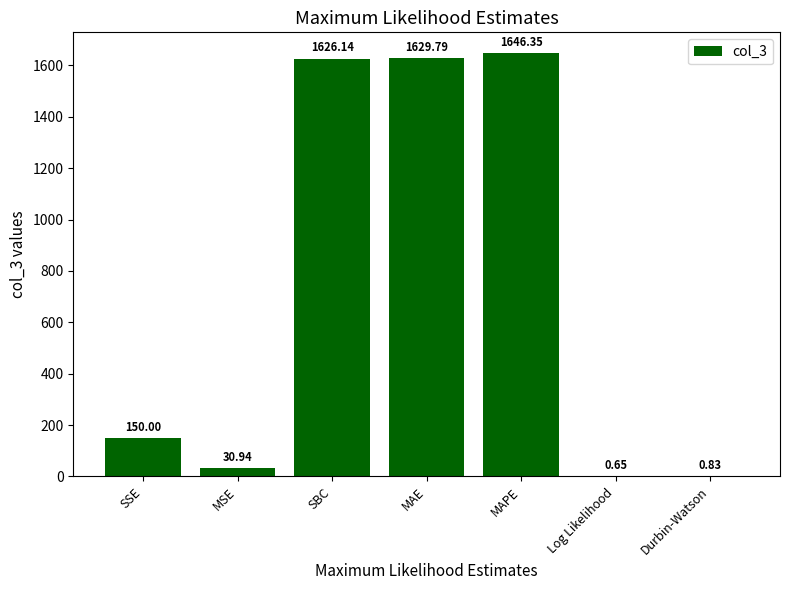

Where is the data nearest to the value 823?

SSE